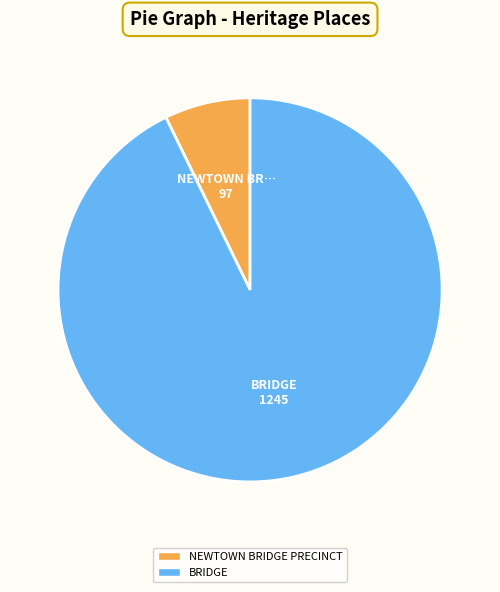

What is the majority slice?

BRIDGE